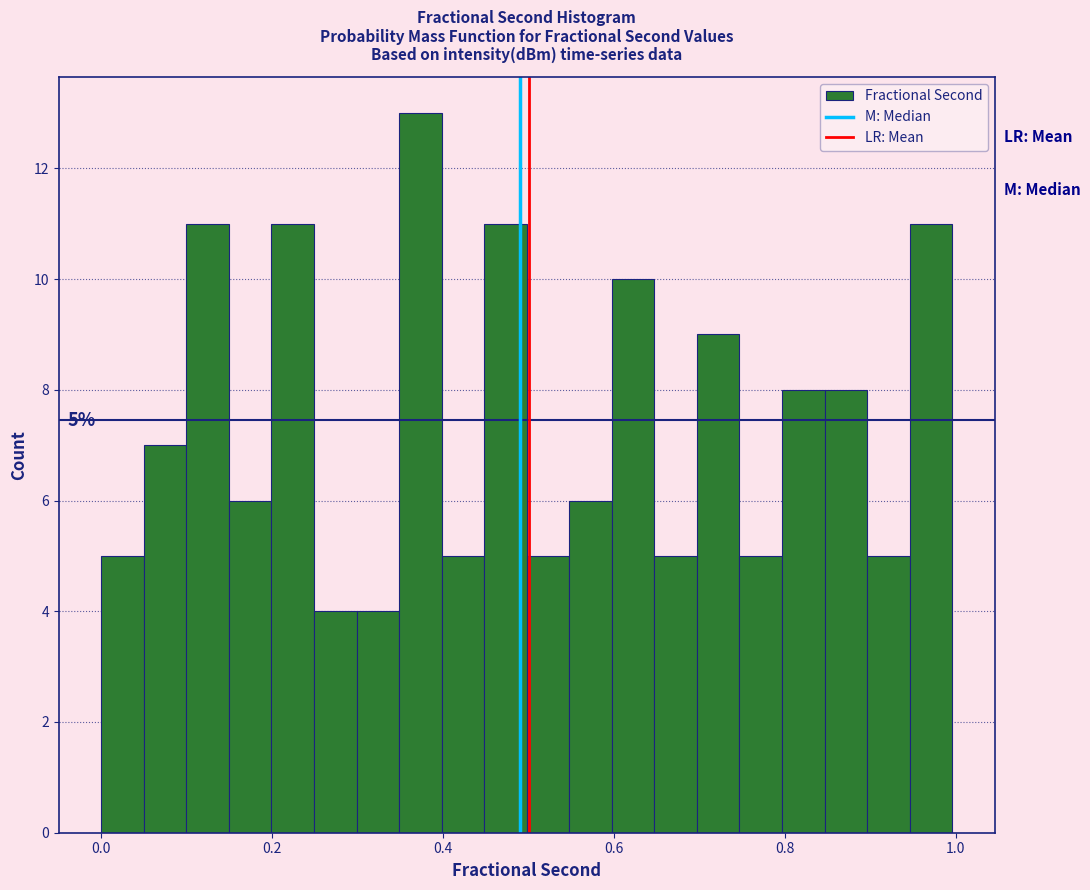

Read against the x-axis, roughly where is the centre of the tallest bar?

0.38